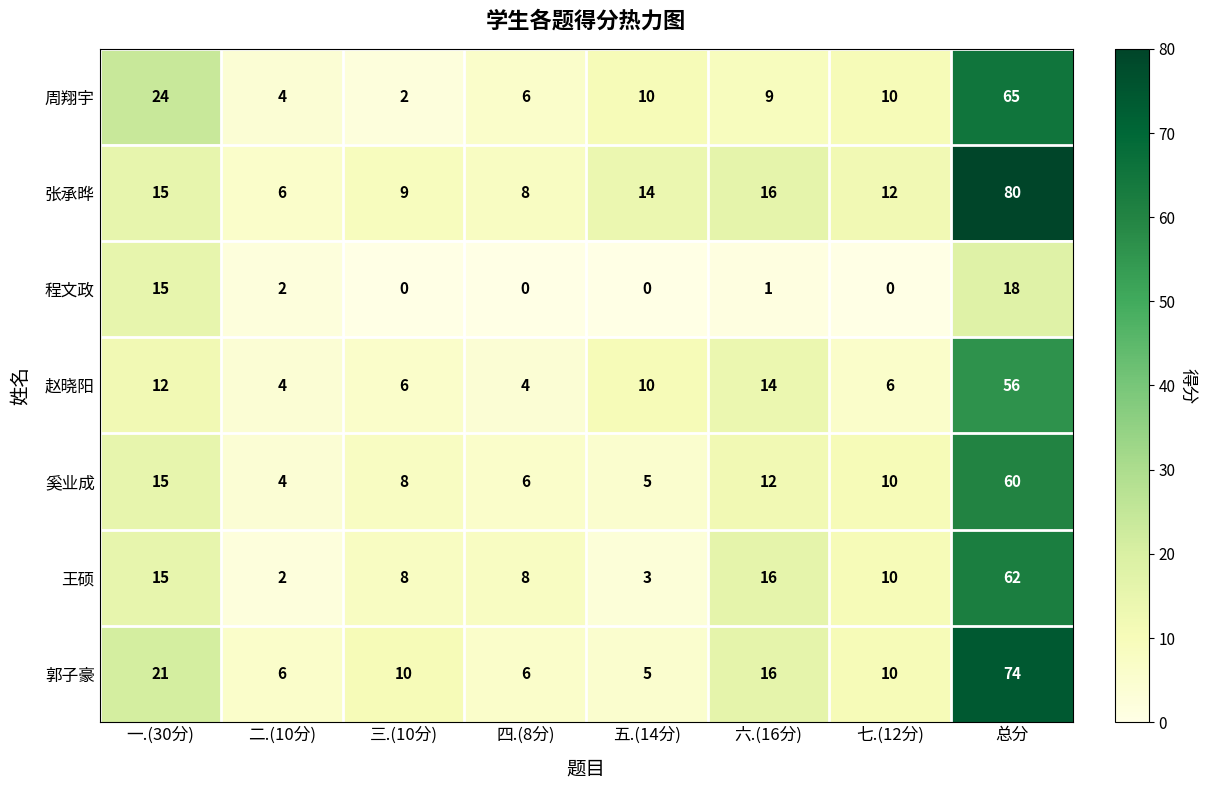

Which series has the largest total across all categories?

张承晔